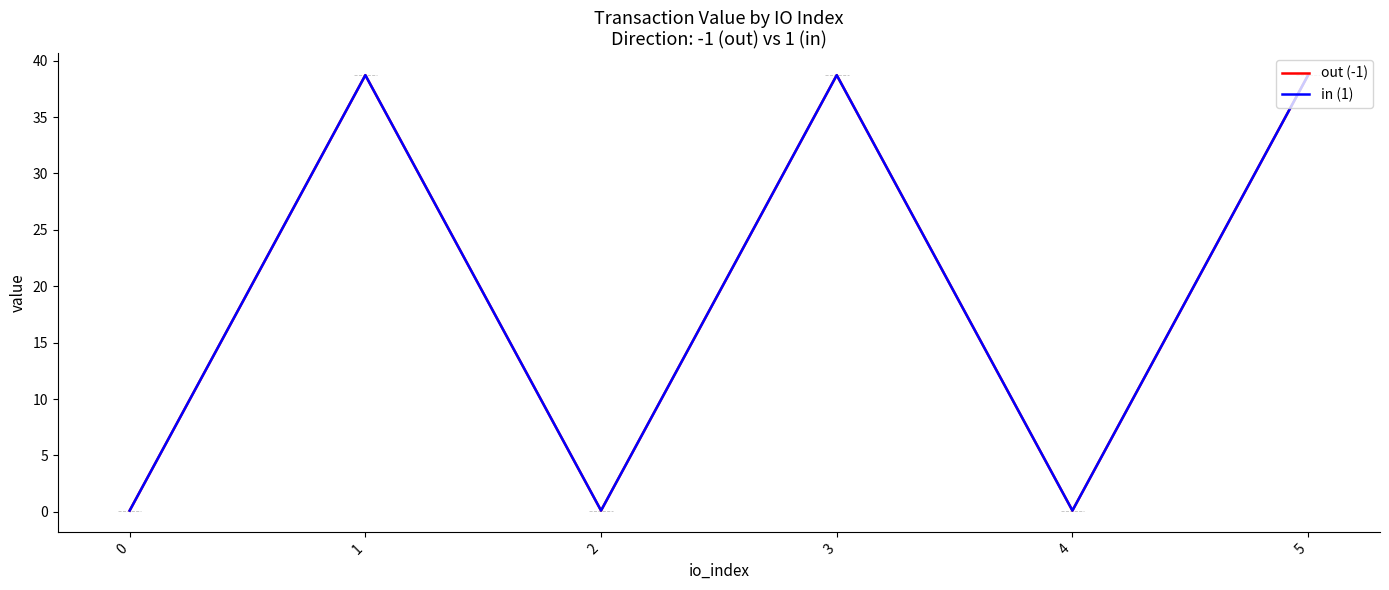

How many lines are shown in the chart?

2